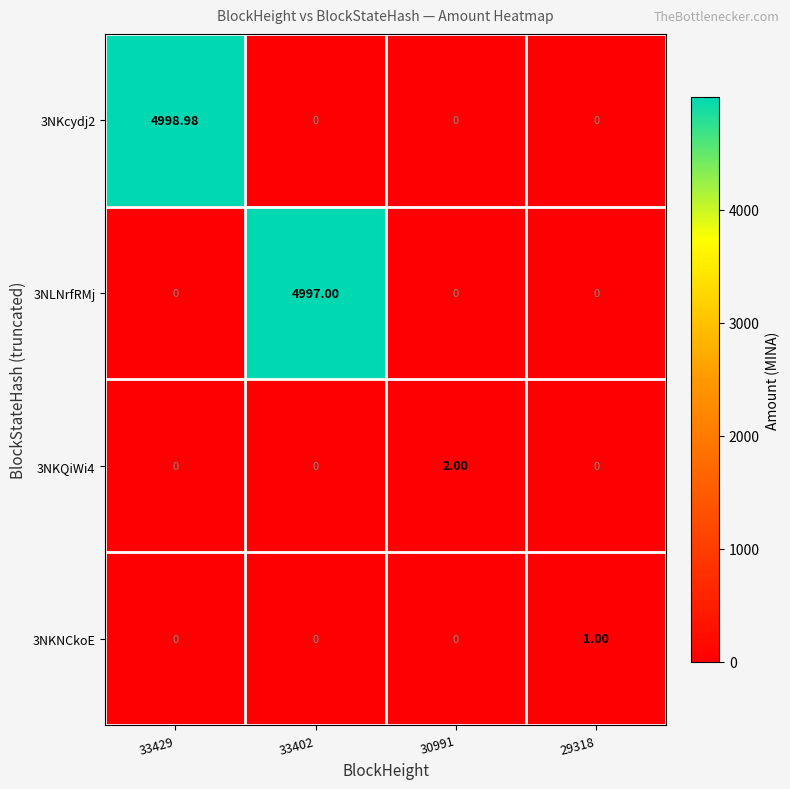

What is the total value across all series at 30991?

2.0